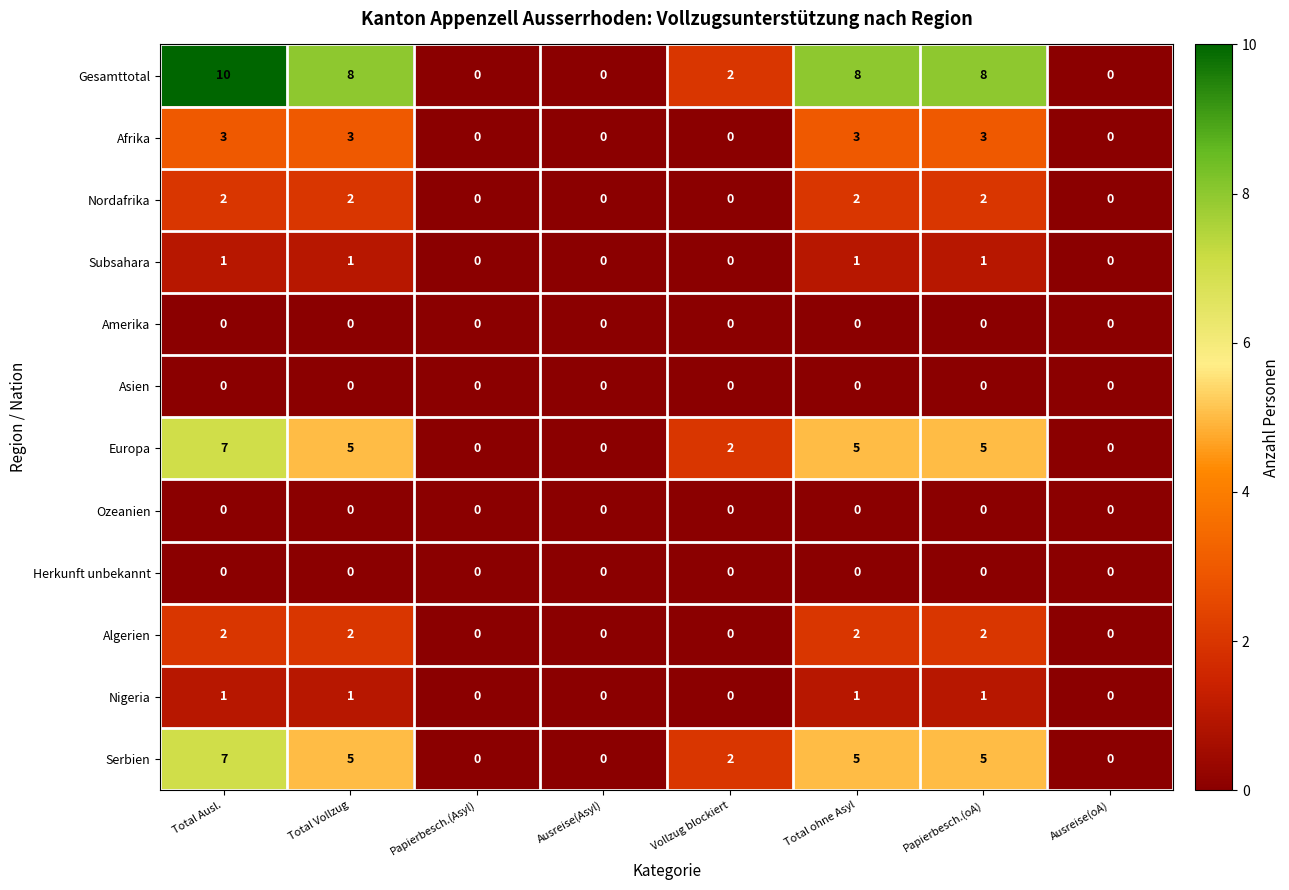

What is the greatest value displayed?

10